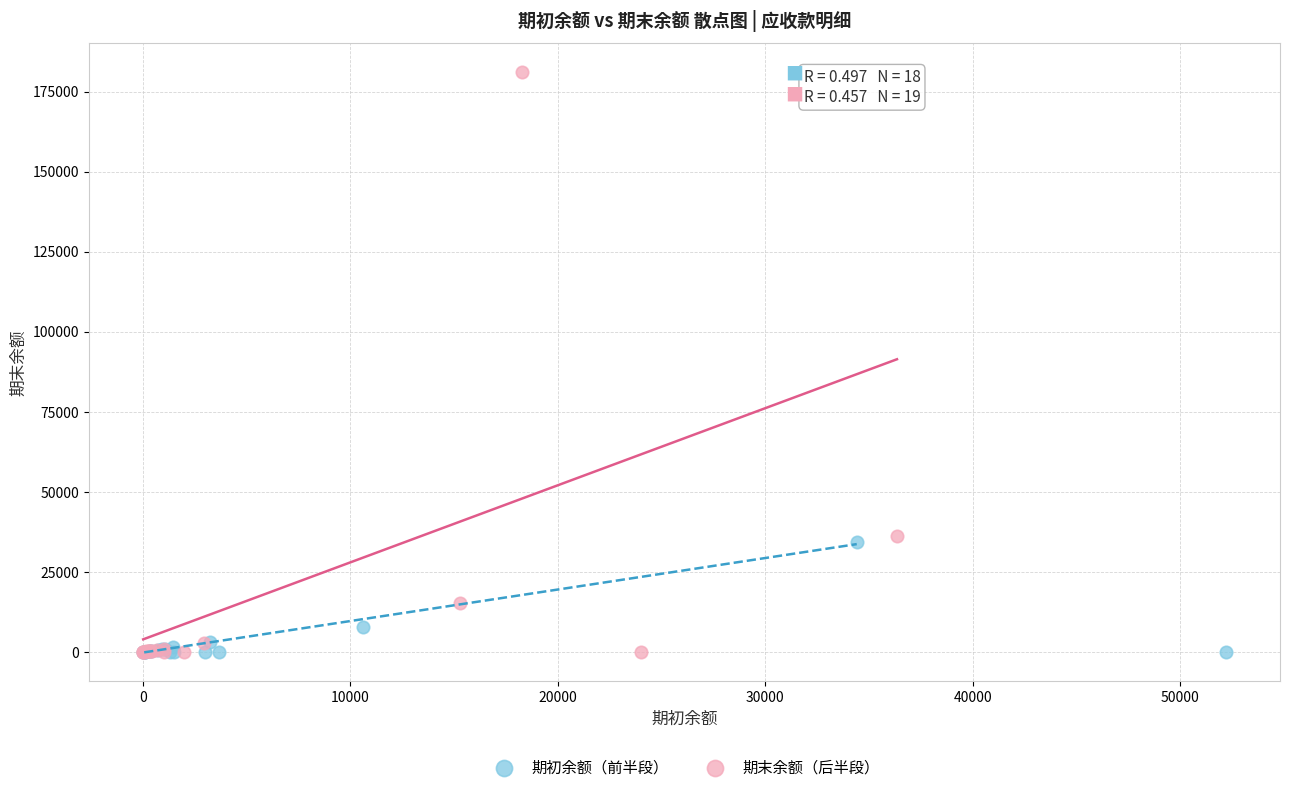

Which series has the widest spread of Y values?

期末余额（后半段）